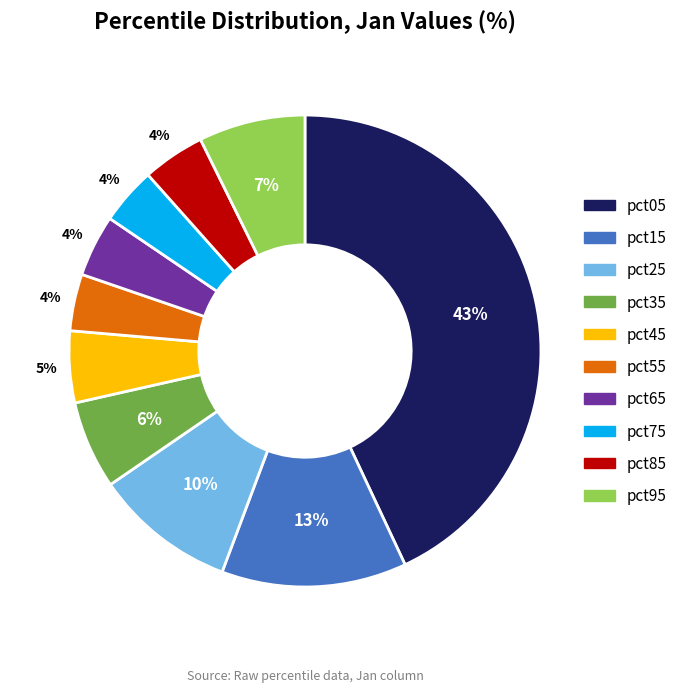

Is the sum of pct35 and pct65 greater than half?

No